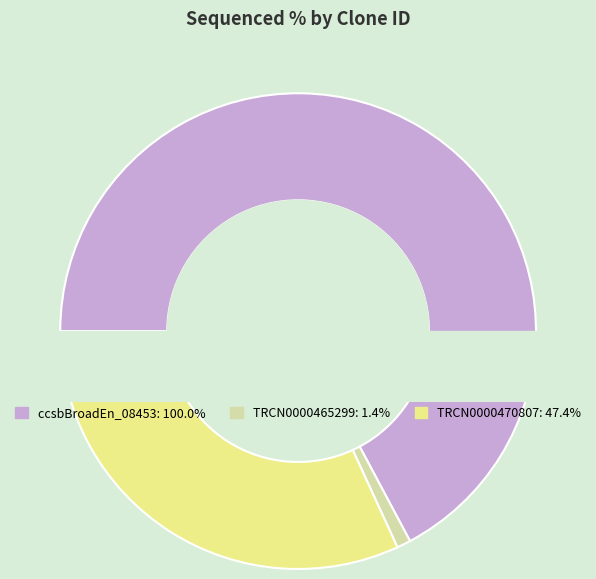

Which category has the biggest portion of the pie?

ccsbBroadEn_08453